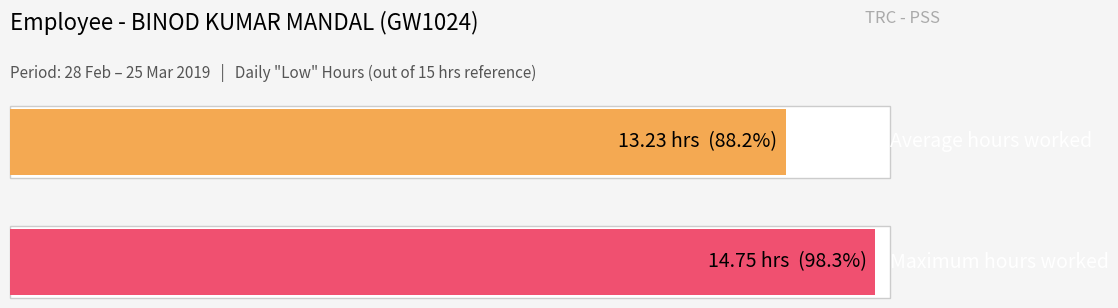

Which has a higher value, 15 or 19?

19